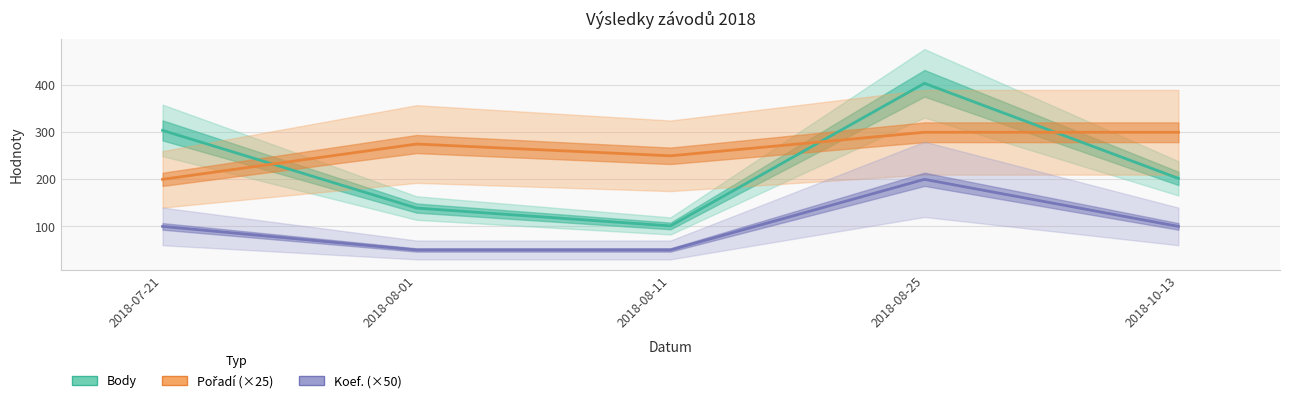

List the series in order of their peak value, lowest first.

Koef. (×50), Pořadí (×25), Body